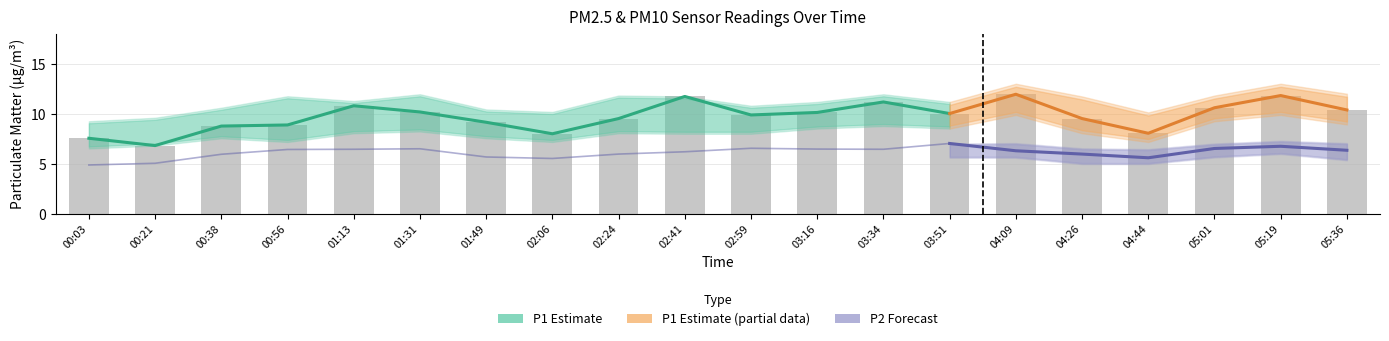

Are the bars horizontal?

No